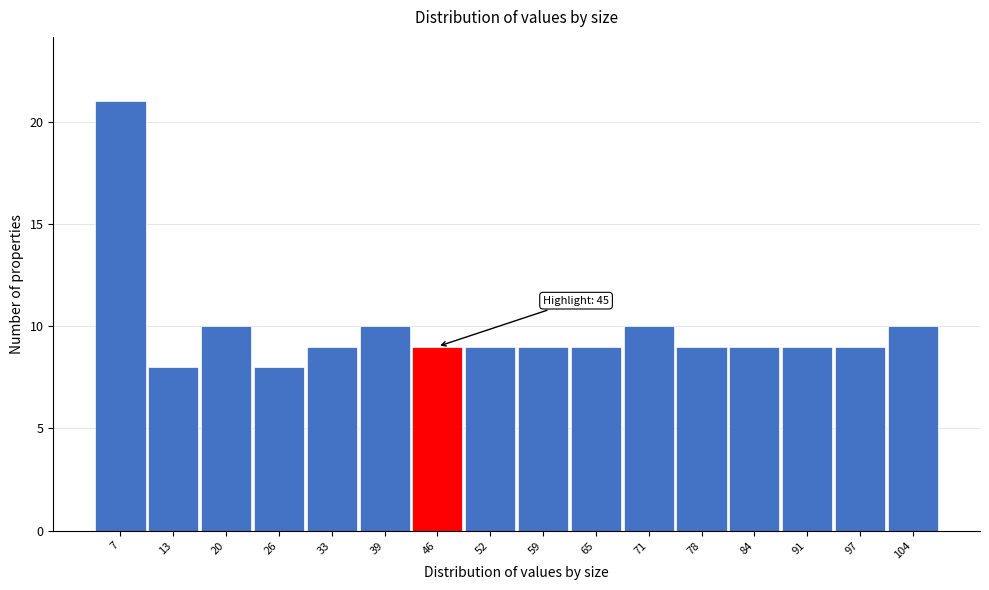

Which range on the x-axis has the tallest bar?

4 to 10